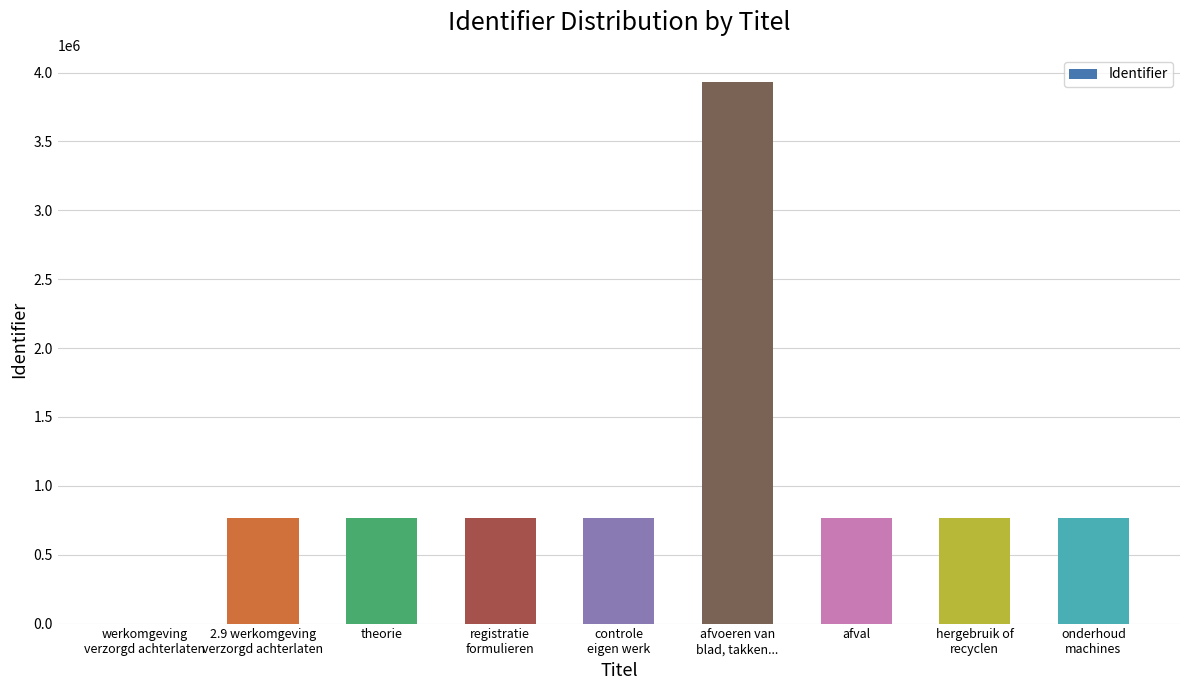

What is the sum of all values?

9317073